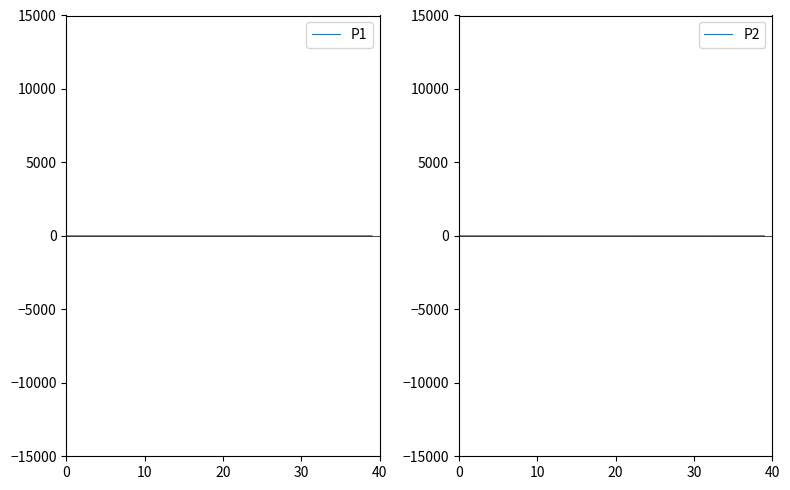

Between 17 and 34, which series saw the biggest shift?

P2